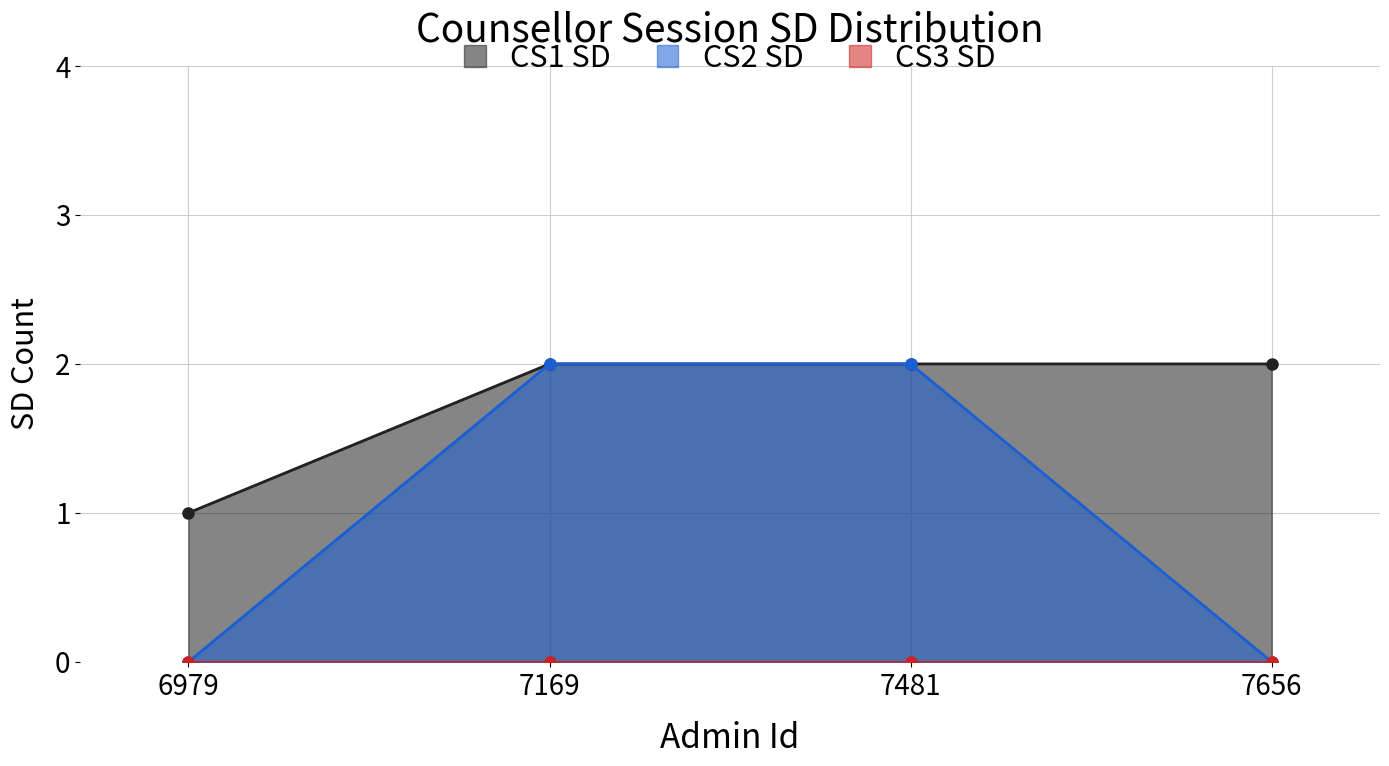

What value does the CS2 SD series have at 7169?

2